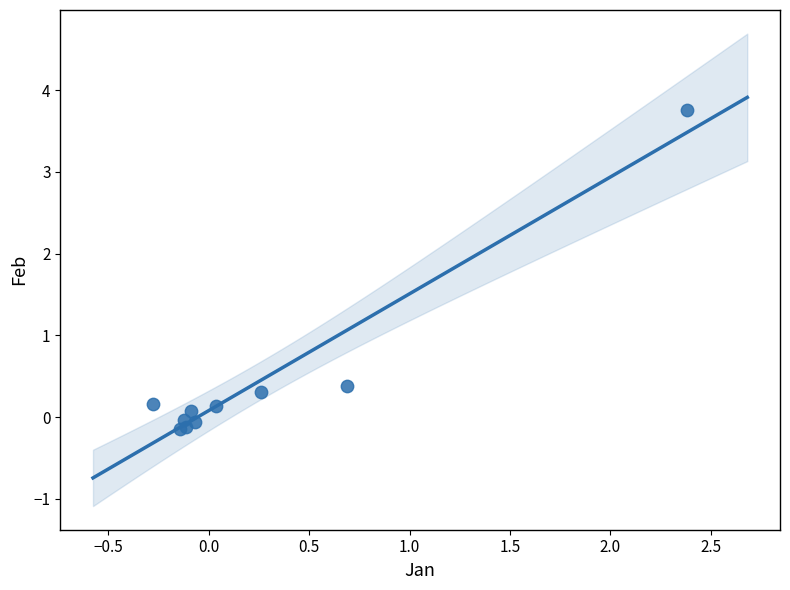

What Y value in the scatter plot is closest to 1?

0.4